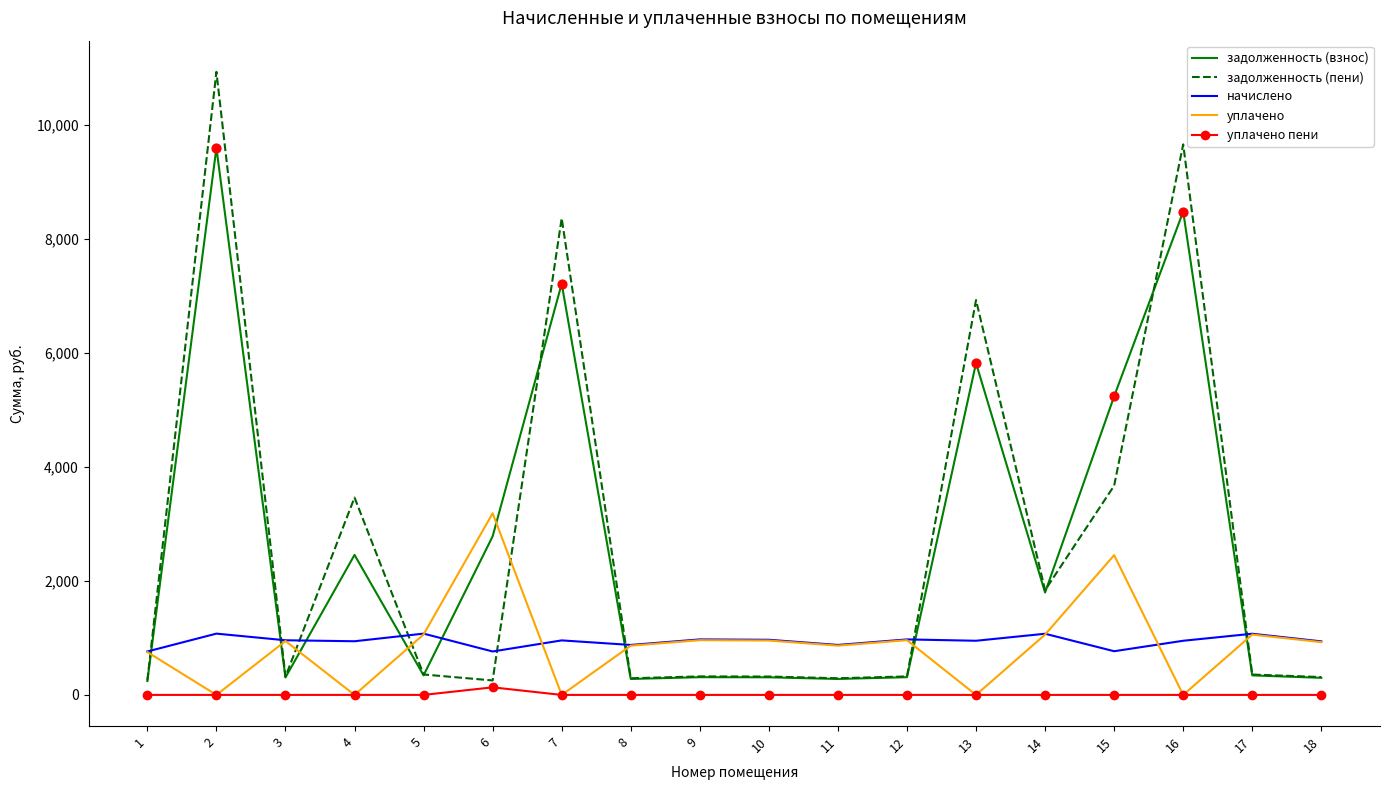

What is the total value across all series at 10?

2553.6